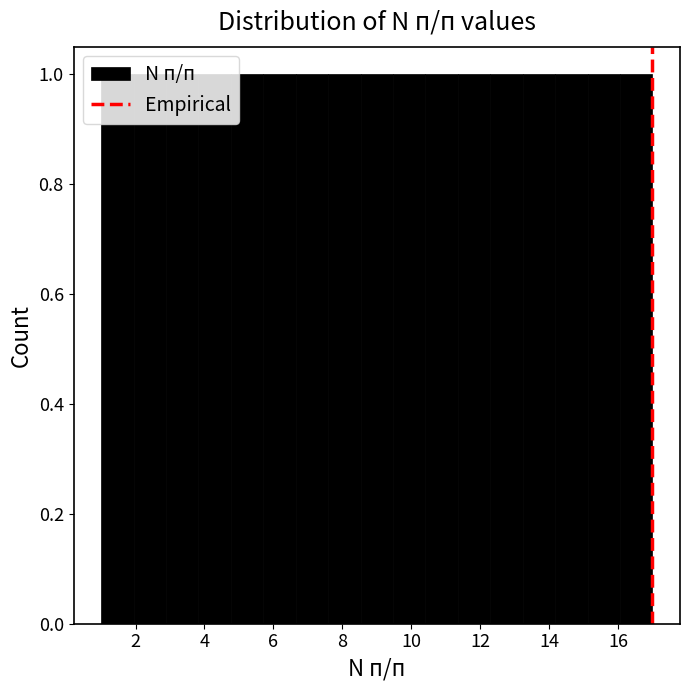

Reading left to right, list every bar in this chart as the range it spans on the x-axis followed by its height. Neither the bar edges nor the heights are printed on the chart, so give them approximately, as read against the axes.

1.0 to 2.0: 1
2.0 to 2.8: 1
2.8 to 3.8: 1
3.8 to 4.8: 1
4.8 to 5.8: 1
5.8 to 6.6: 1
6.6 to 7.6: 1
7.6 to 8.6: 1
8.6 to 9.4: 1
9.4 to 10.4: 1
10.4 to 11.4: 1
11.4 to 12.2: 1
12.2 to 13.2: 1
13.2 to 14.2: 1
14.2 to 15.2: 1
15.2 to 16.0: 1
16.0 to 17.0: 1